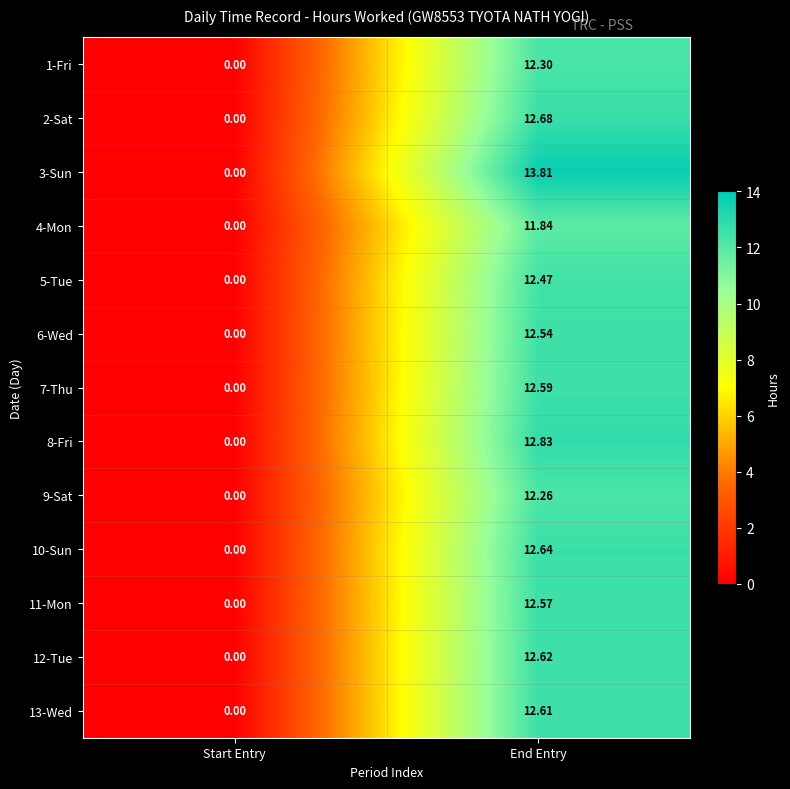

Which label corresponds to the smallest value in the chart?

Start Entry